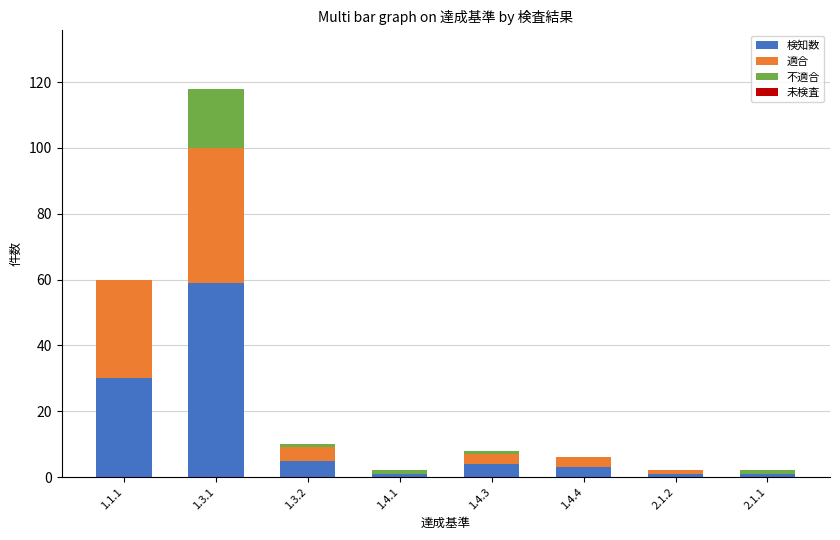

The 検知数 series shows 3 at 1.4.4. True or false?

True